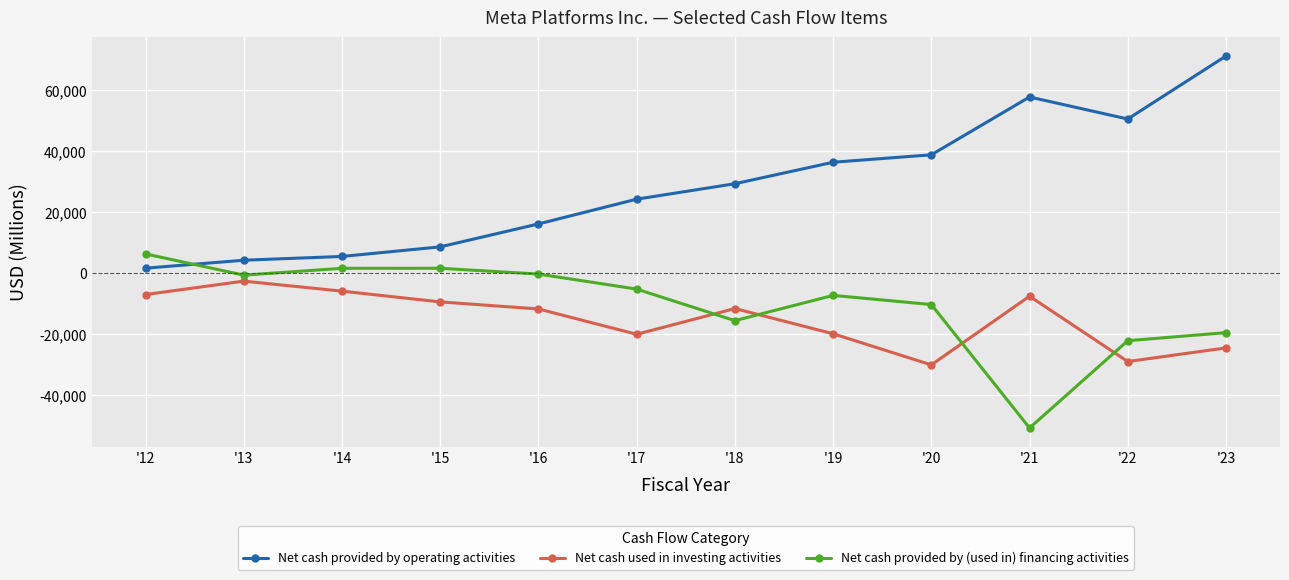

What are all the series names shown in the legend?

Net cash provided by operating activities, Net cash used in investing activities, Net cash provided by (used in) financing activities